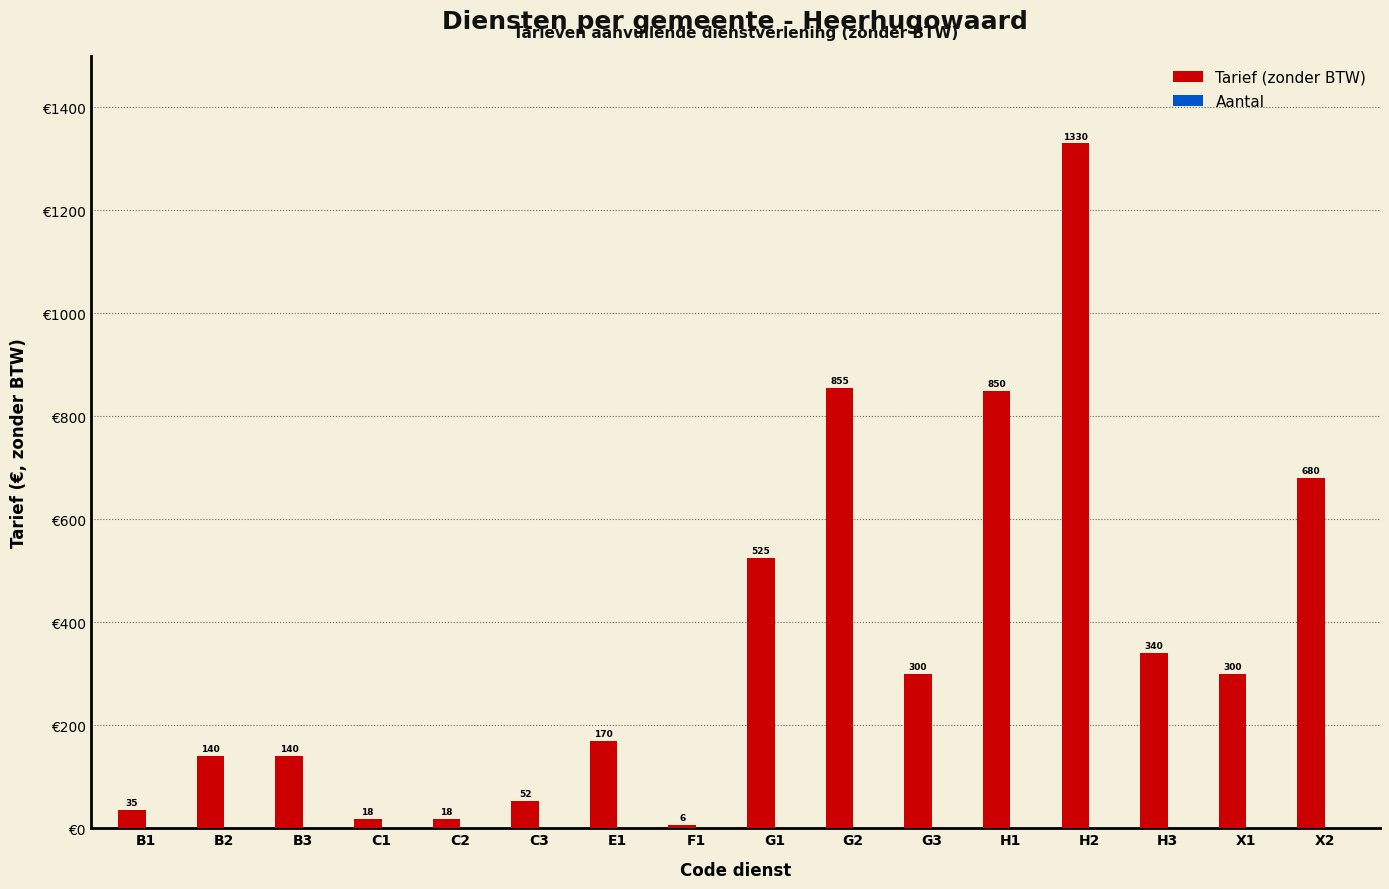

What position from the right is H1?

5